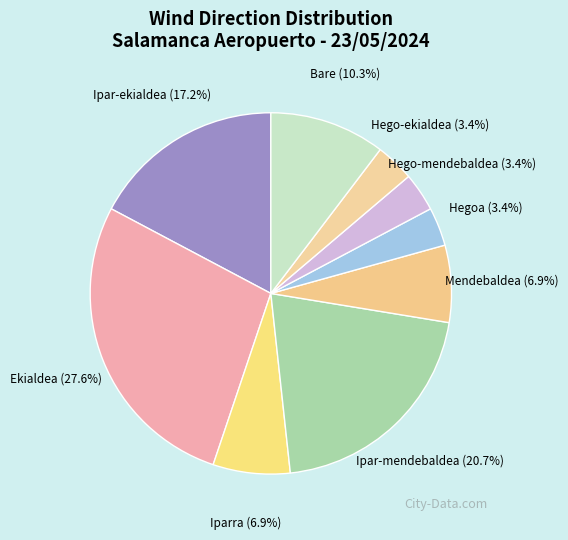

What is the largest slice in the pie chart?

Ekialdea